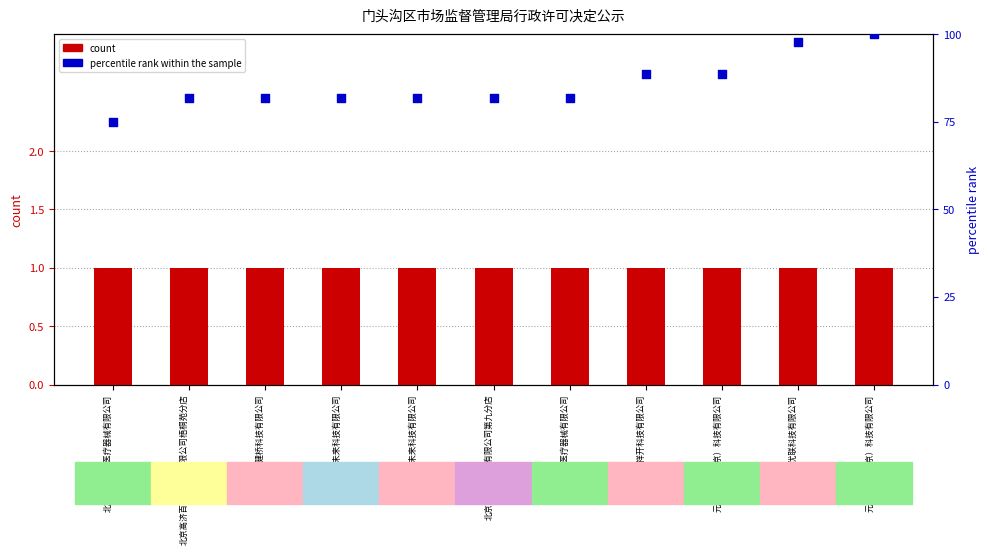

Which series has the largest Y range (max minus min)?

percentile rank within the sample